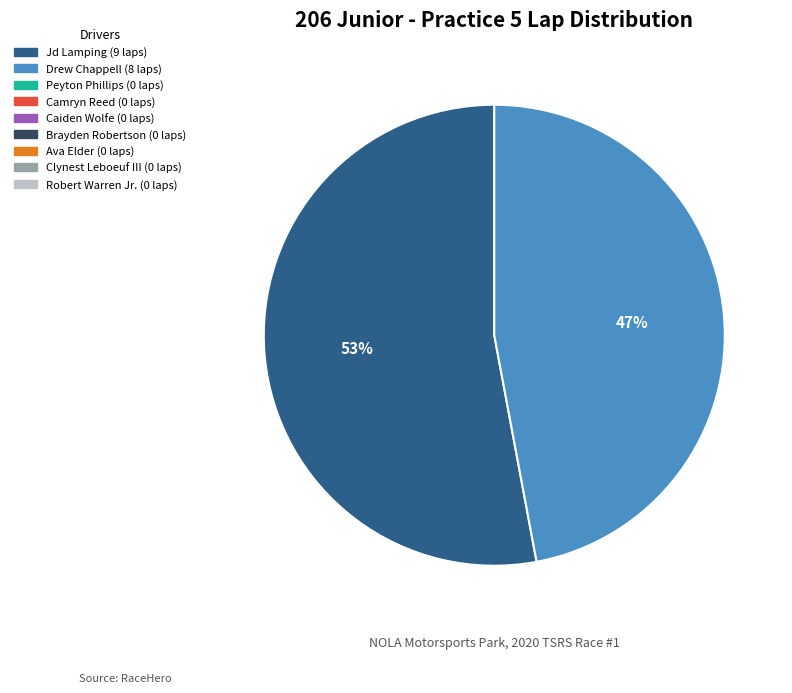

To the nearest percent, what is the difference between the largest and smallest slice percentages?

6%